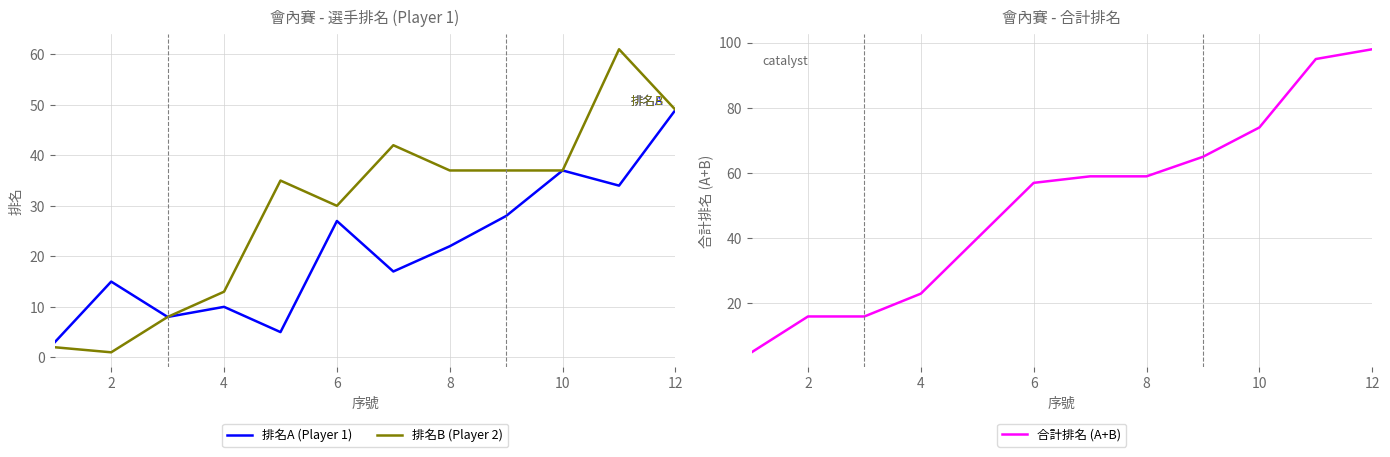

Does the chart display data point markers on the line(s)?

No